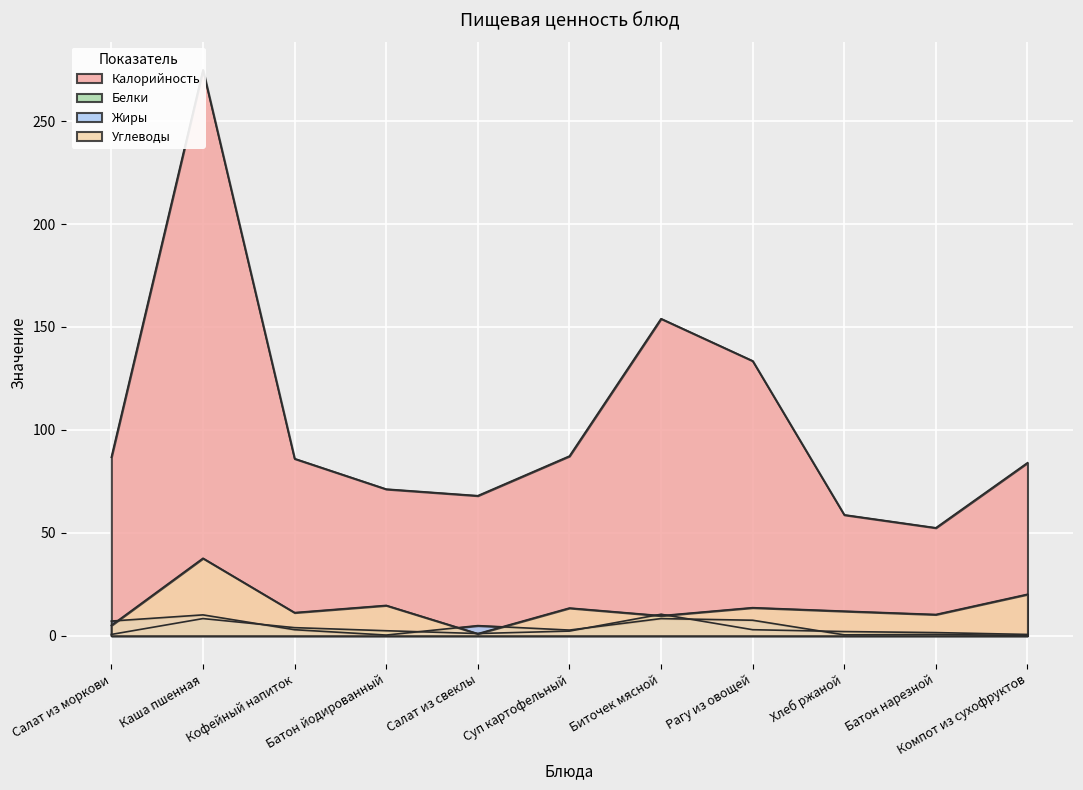

How many values in the Жиры series are below 2?

4